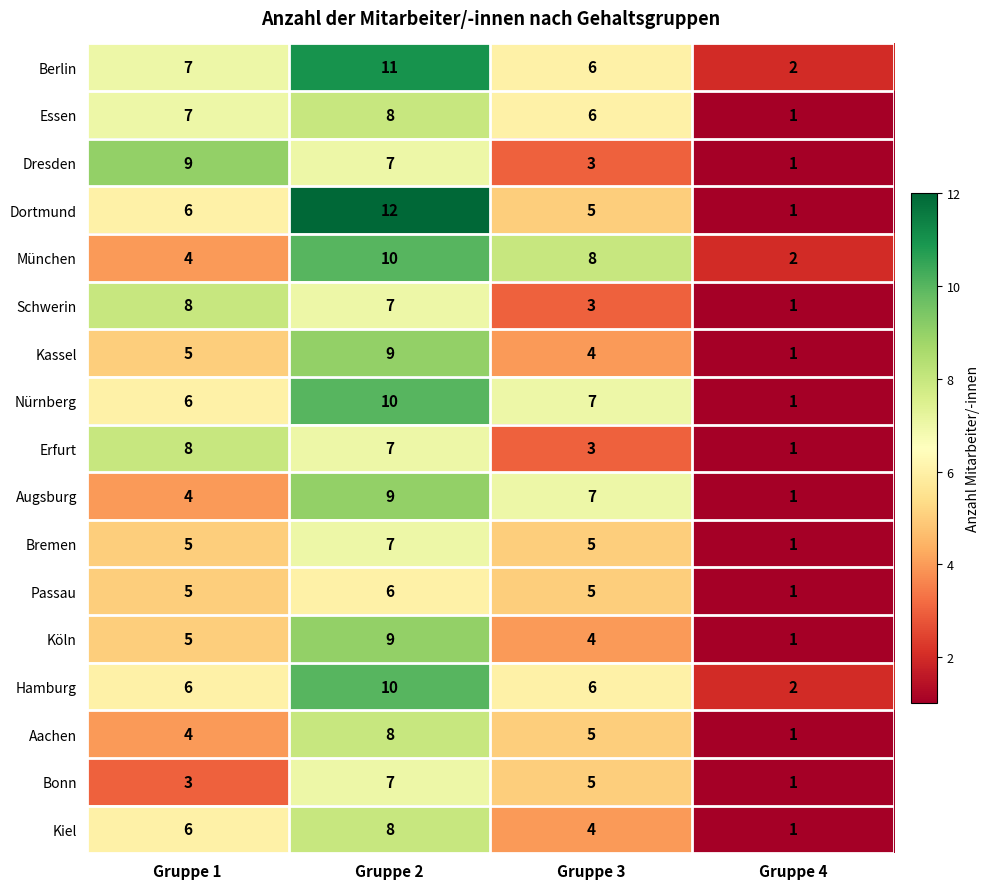

What is the sum of the Dresden values at Gruppe 2 and Gruppe 3?

10